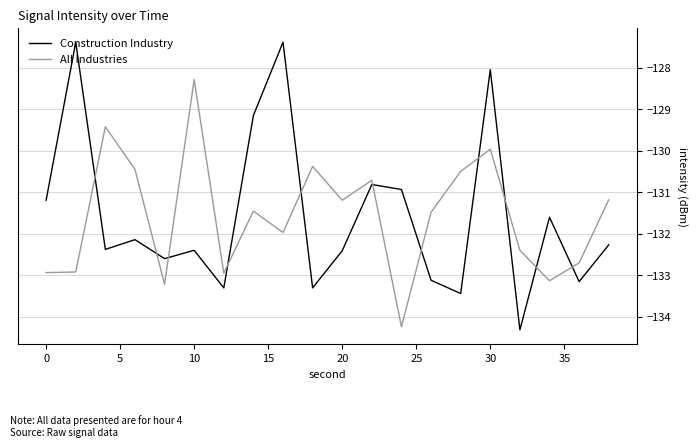

How many categories are shown in the chart?

20